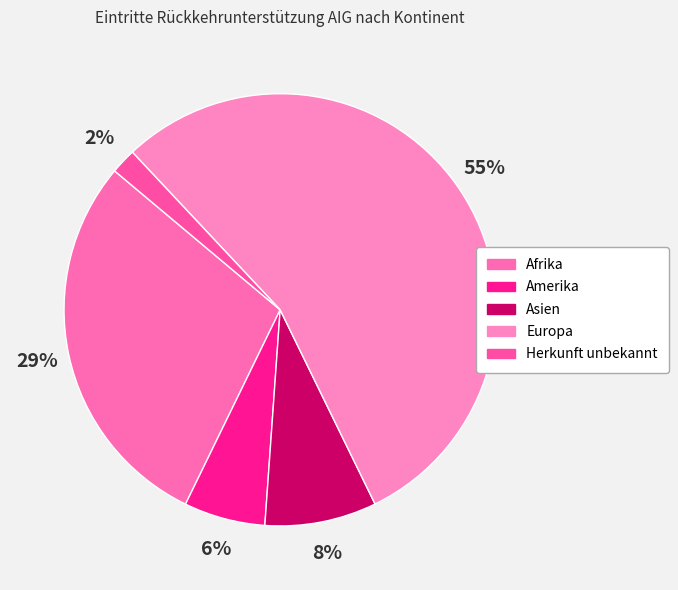

To the nearest percent, what is the difference between the Herkunft unbekannt and Amerika slice percentages?

4%